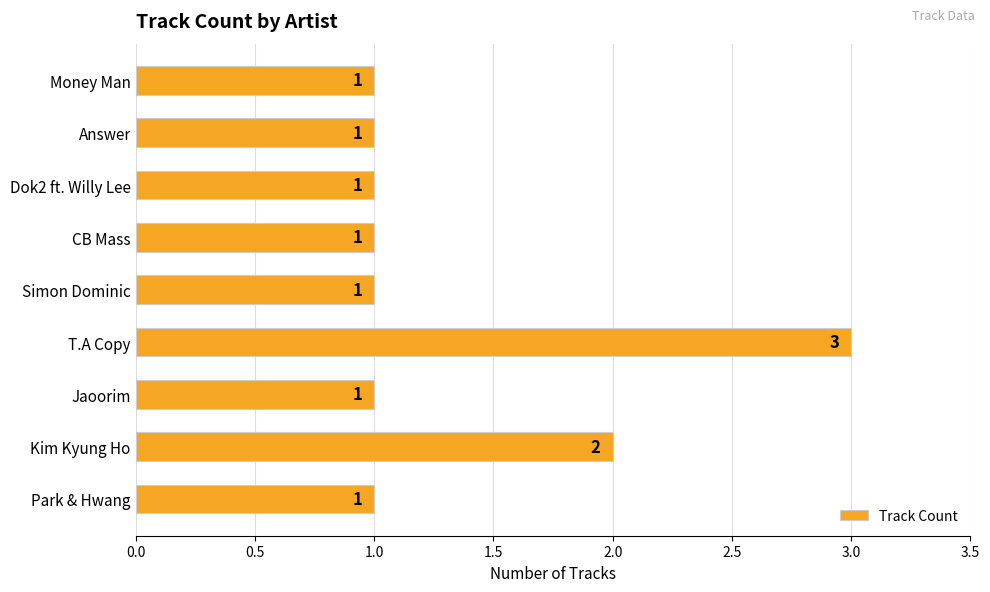

At which category does the chart reach its peak across all series?

T.A Copy